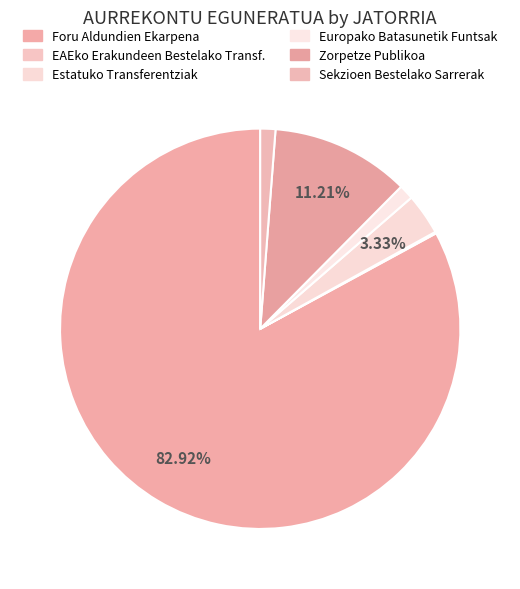

What is the smallest slice in the pie chart?

EAEKO ERAKUNDEEN BESTELAKO TRANSF.